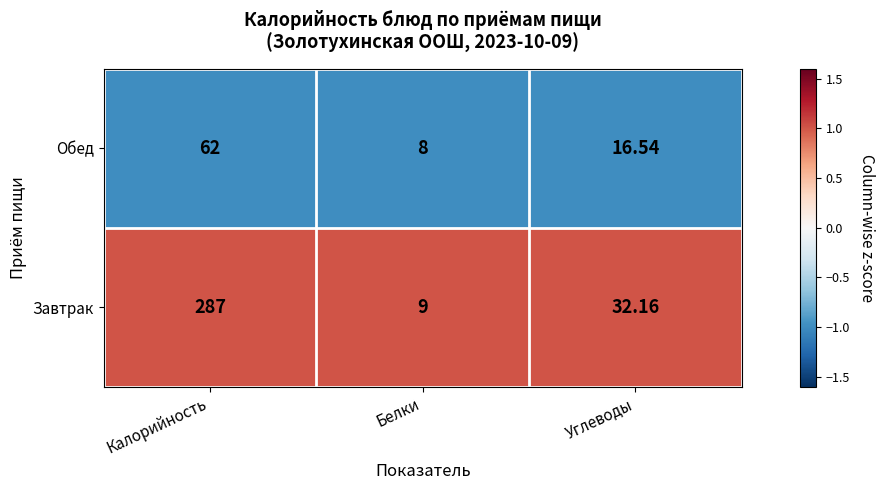

List the series in order of their peak value, lowest first.

Обед, Завтрак